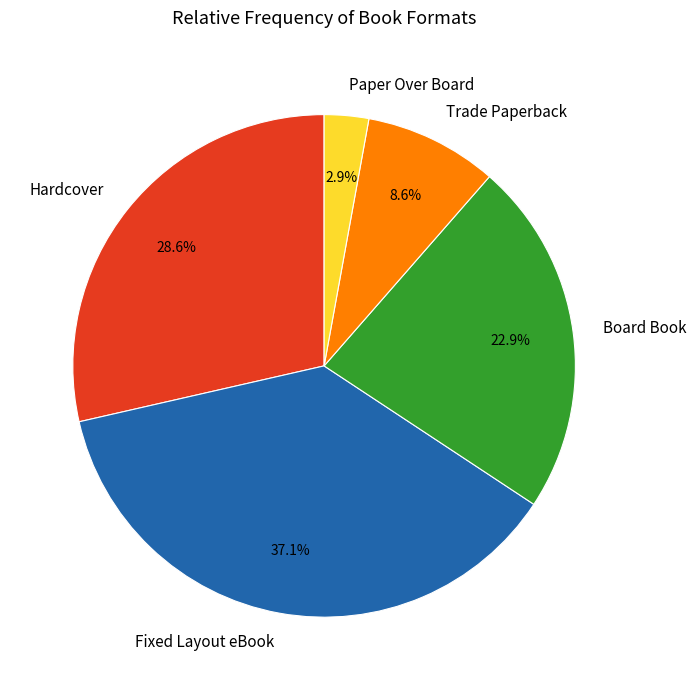

Count the number of slices in the pie.

5